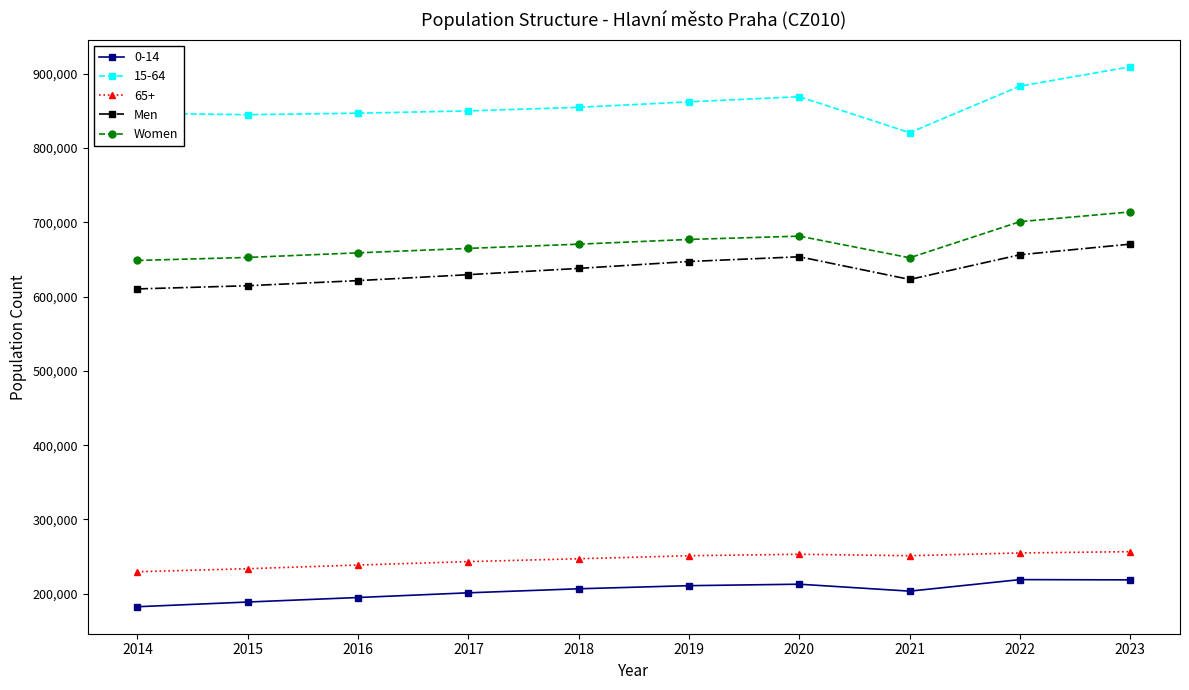

Does the chart have visible grid lines?

No